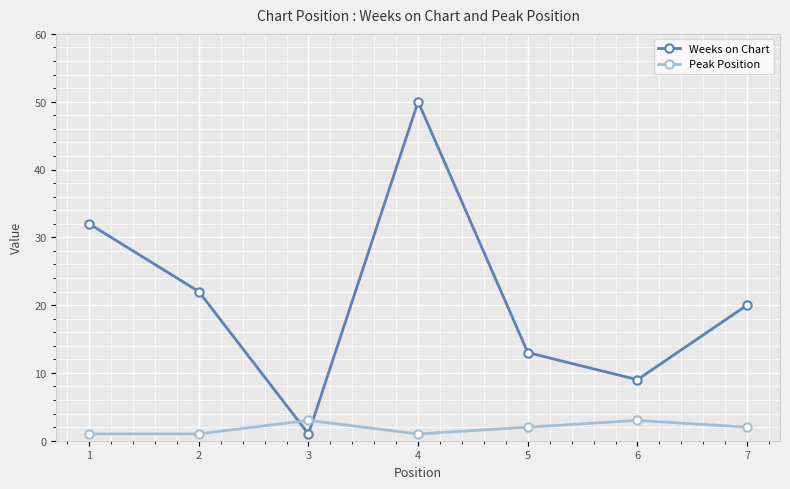

At which category is the sum across all series the highest?

4